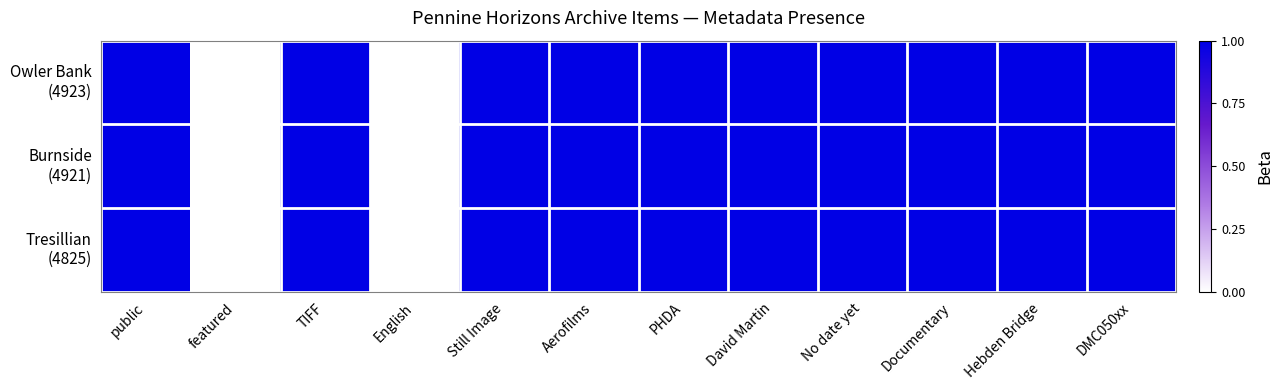

At which category is the sum across all series the highest?

public